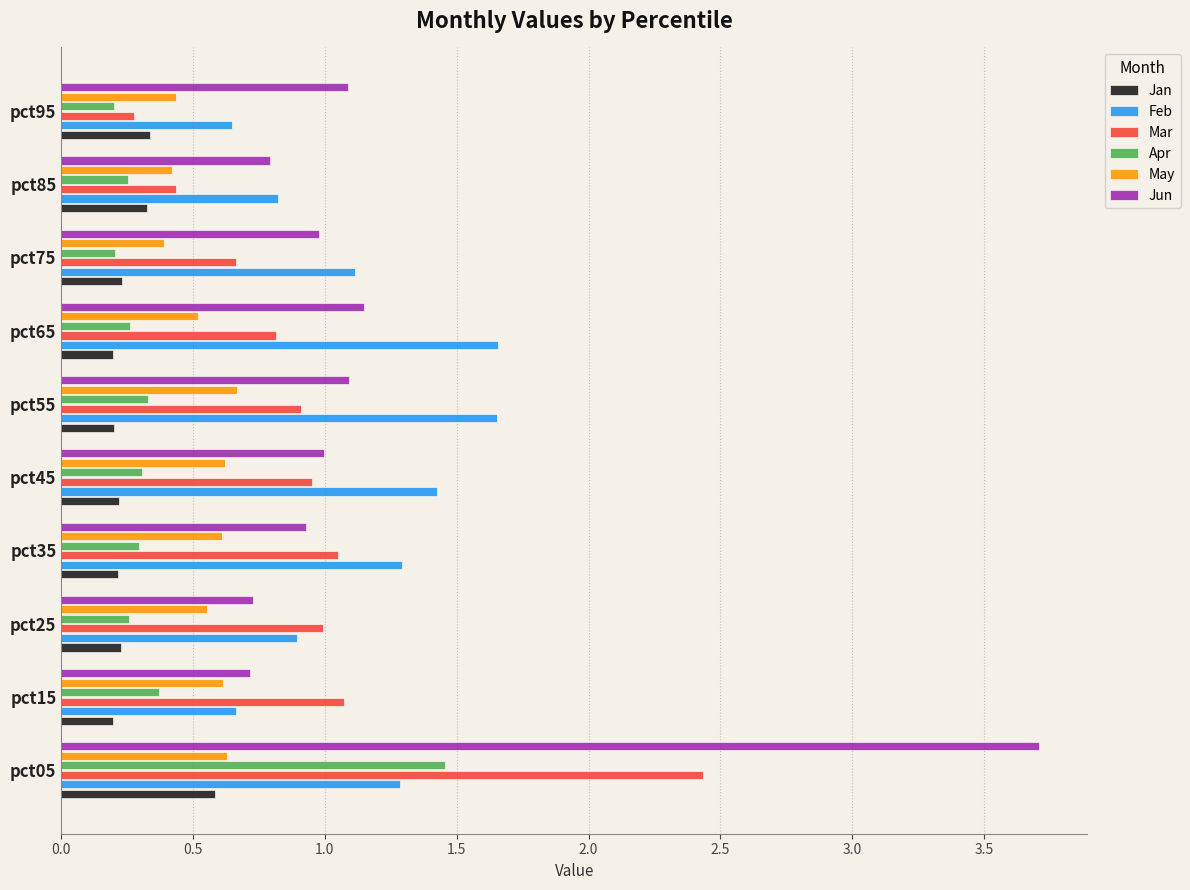

Read the Apr value at pct15.

0.4